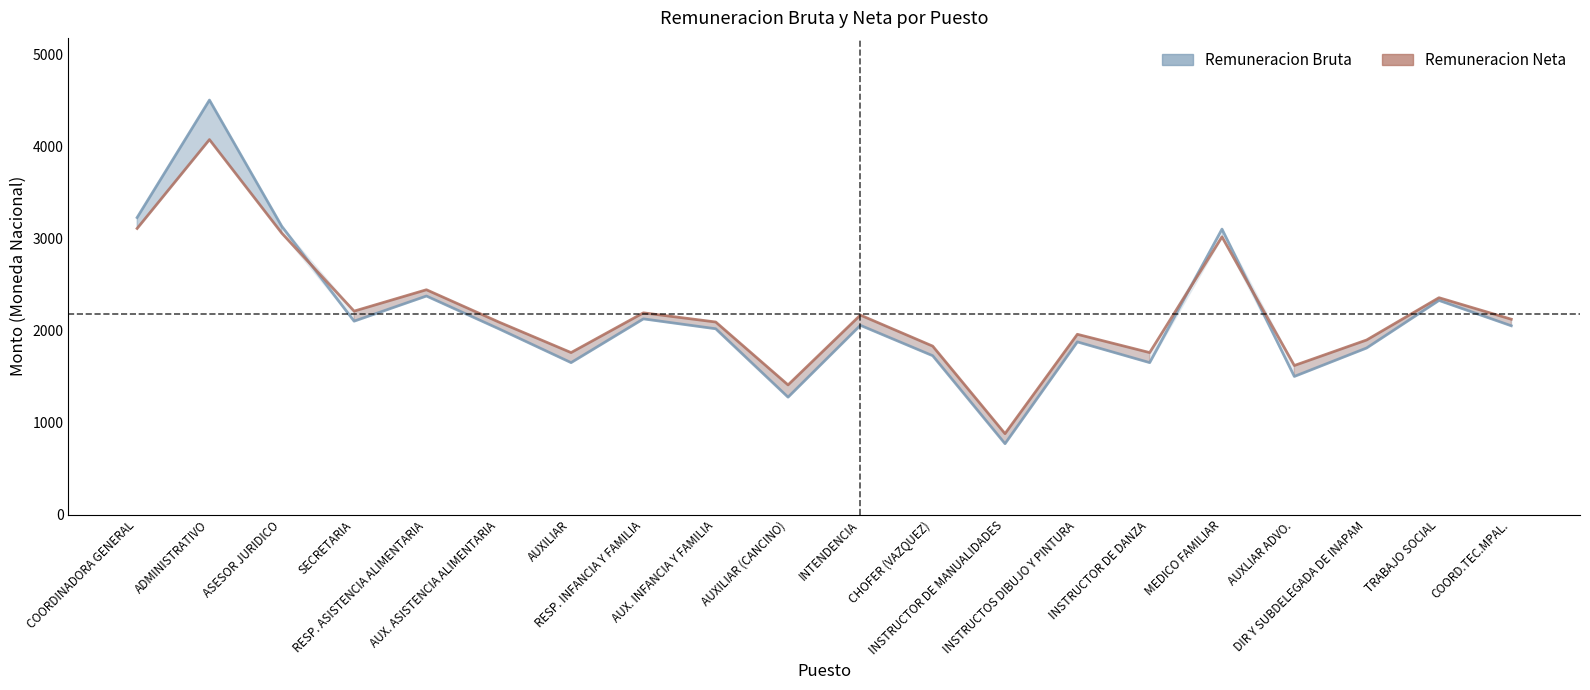

What is the sum of the Remuneracion Neta values at RESP. INFANCIA Y FAMILIA and CHOFER (VAZQUEZ)?

4019.4